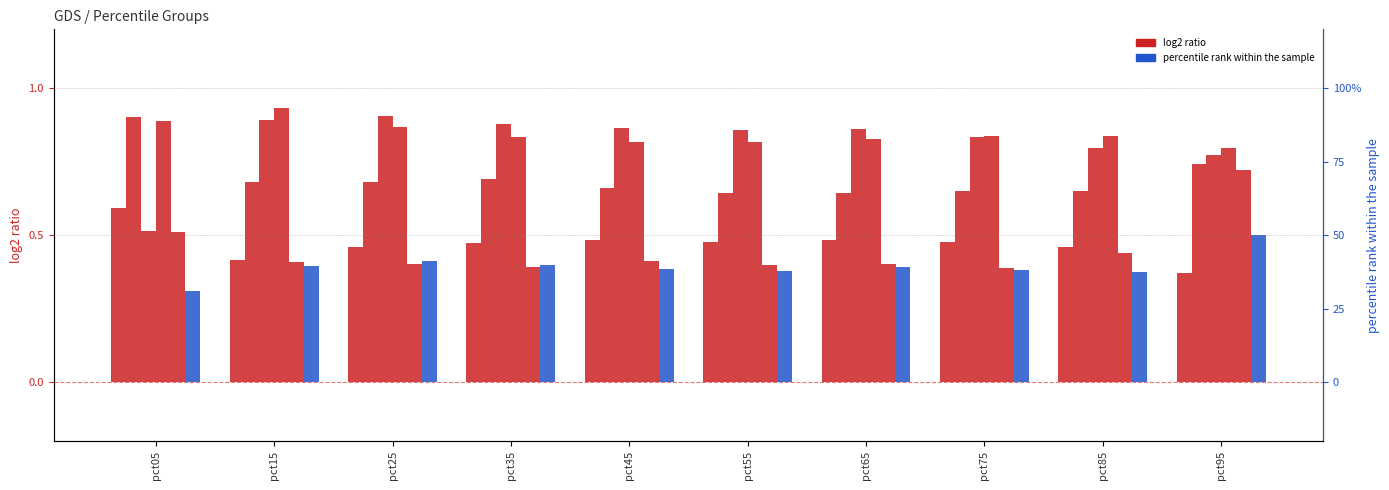

Count the number of data series in this chart.

6